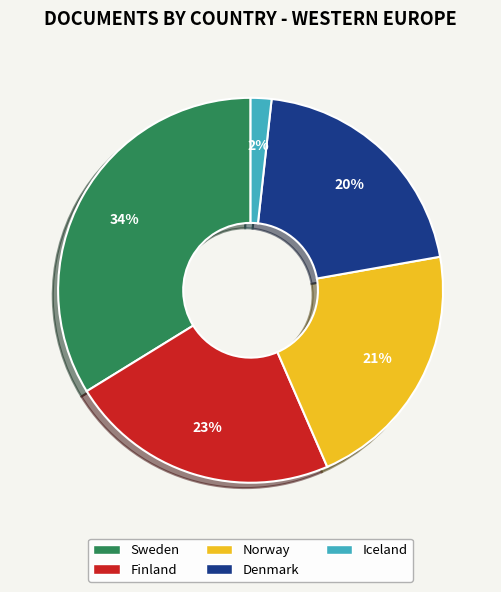

What is the smallest slice in the pie chart?

Iceland